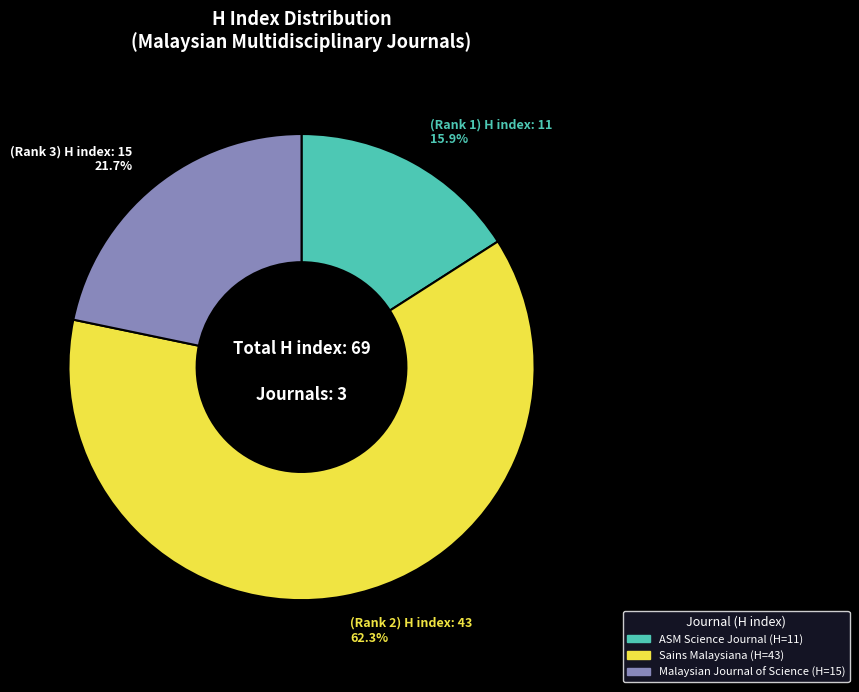

What portion of the pie excludes ASM Science Journal?

84.1%